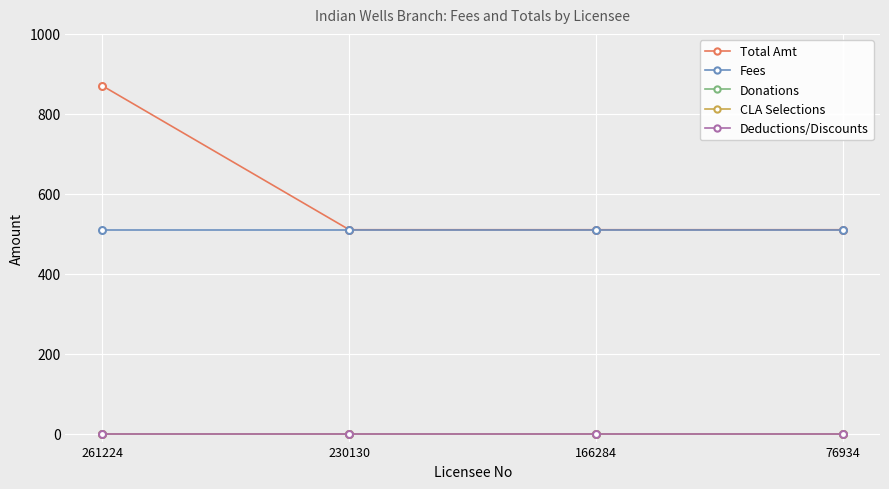

Which series has the widest spread of values?

Total Amt